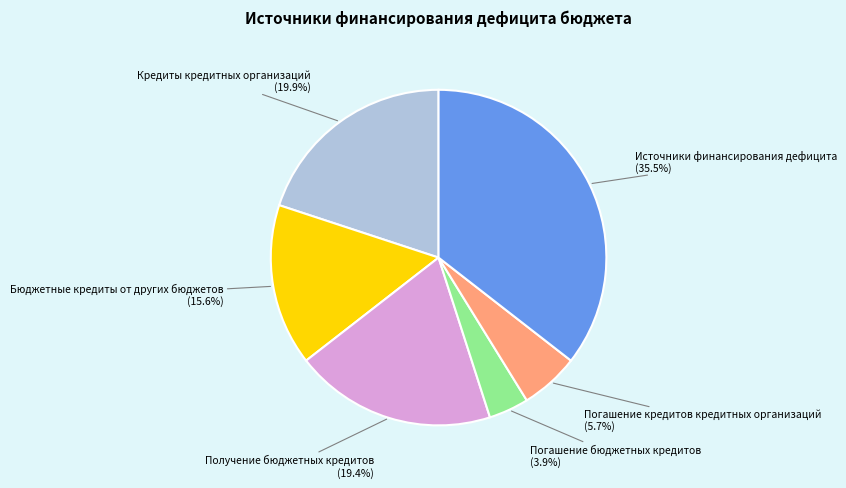

Rank the categories by value from lowest to highest.

Погашение бюджетных кредитов, Погашение кредитов кредитных организаций, Бюджетные кредиты от других бюджетов, Получение бюджетных кредитов, Кредиты кредитных организаций, Источники финансирования дефицита